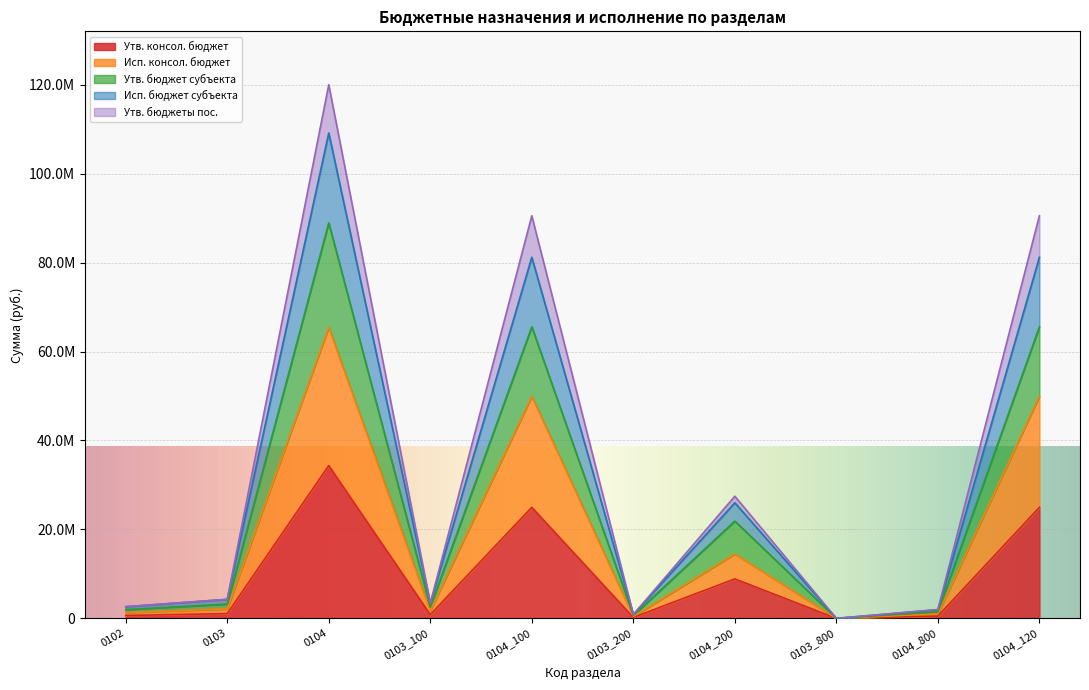

True or false: Исп. консол. бюджет and Утв. бюджет субъекта cross at least once.

False